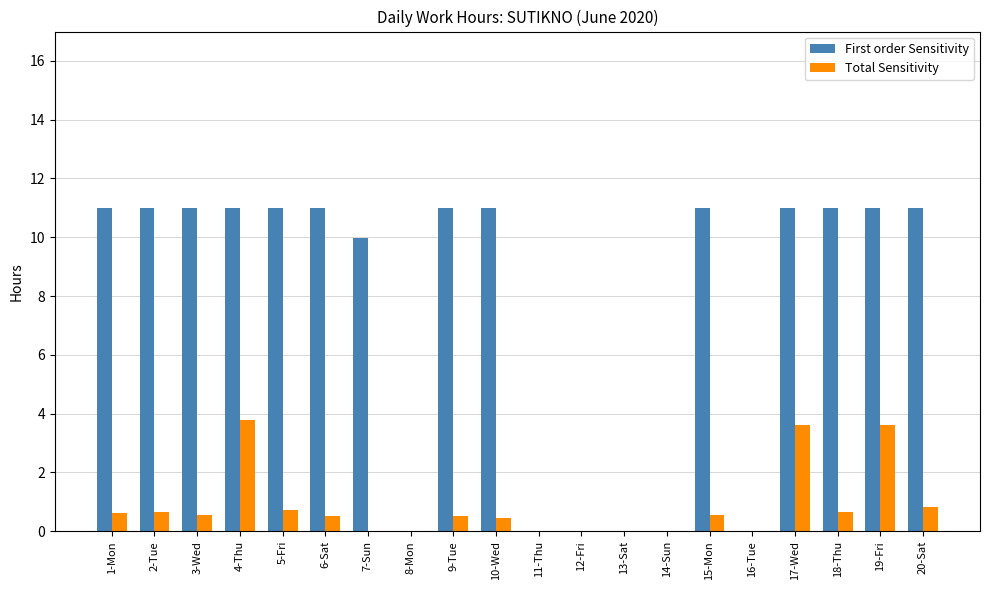

Which series has the largest total across all categories?

First order Sensitivity